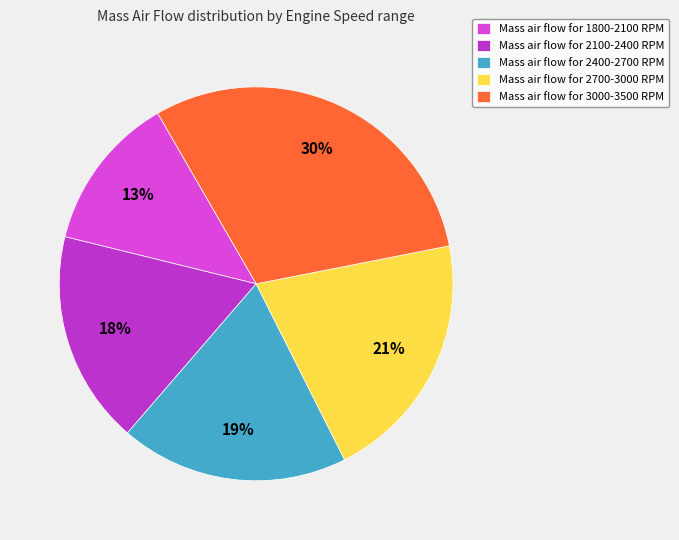

True or false: Mass air flow for 2400-2700 RPM accounts for 6% of the total.

False